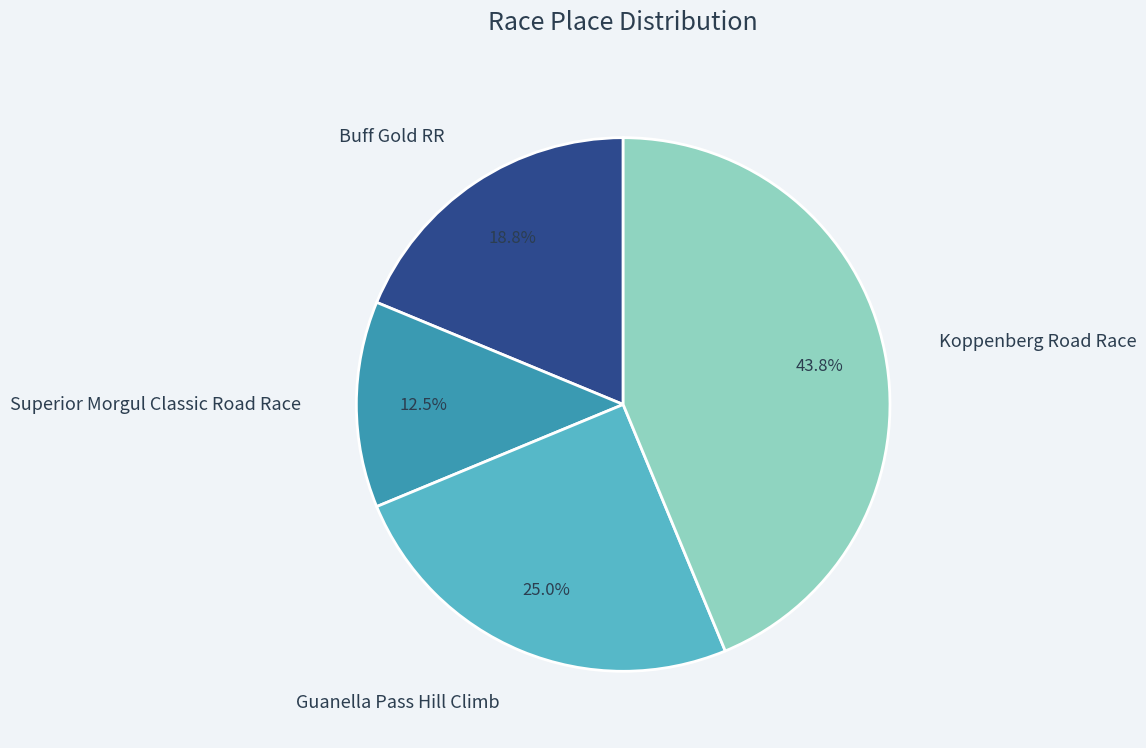

Does any single category account for the majority?

No